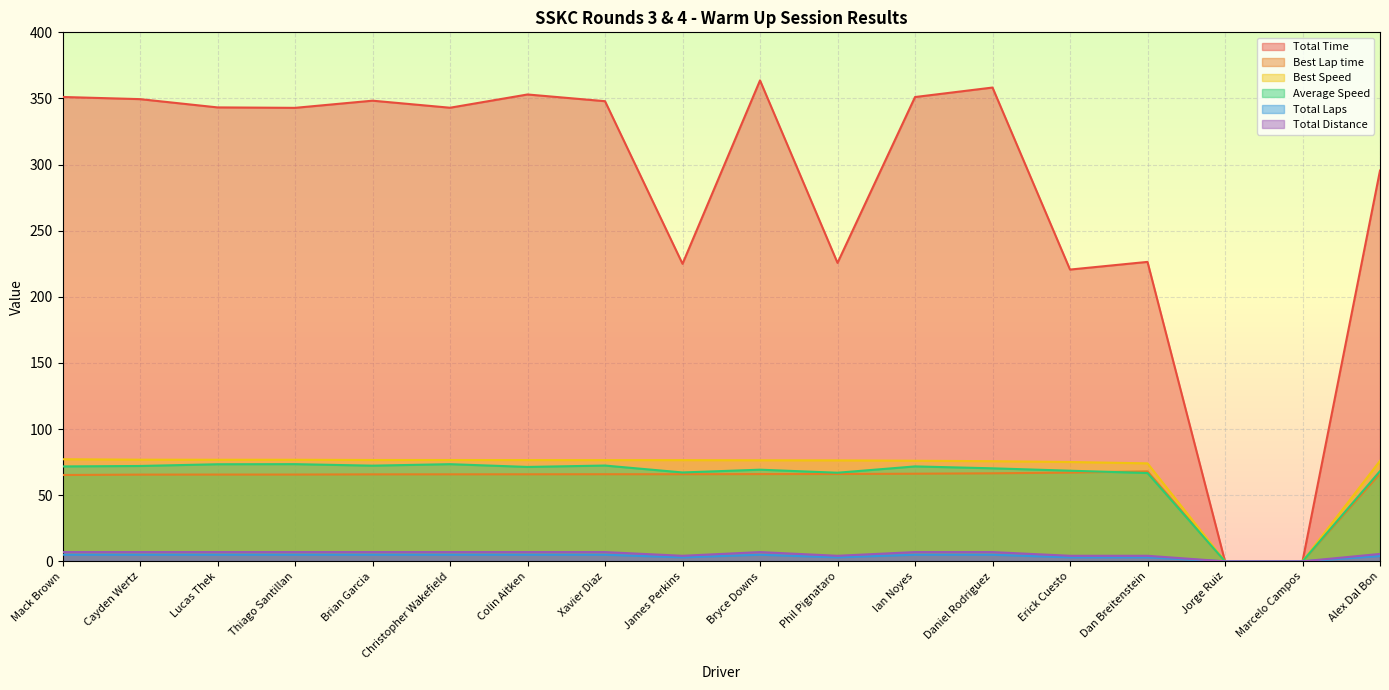

How many lines are shown in the chart?

6